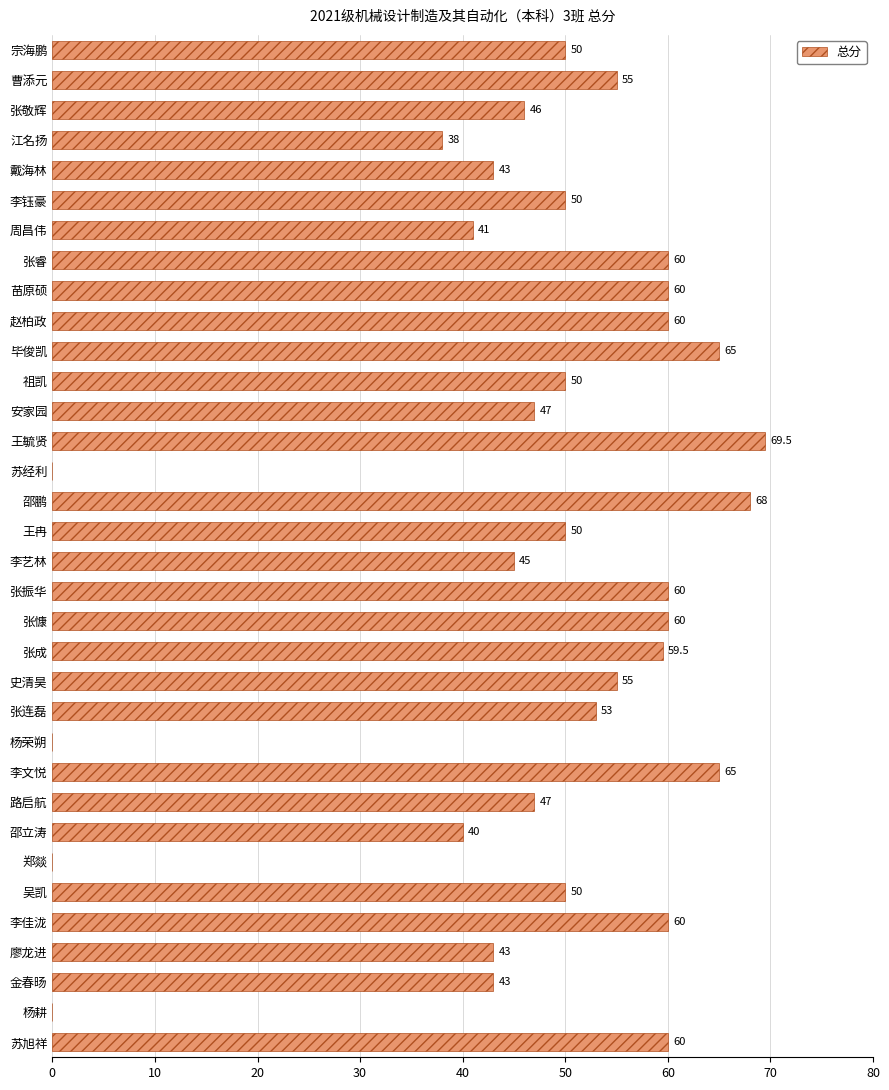

True or false: the data shows 60.0 at 张睿.

True